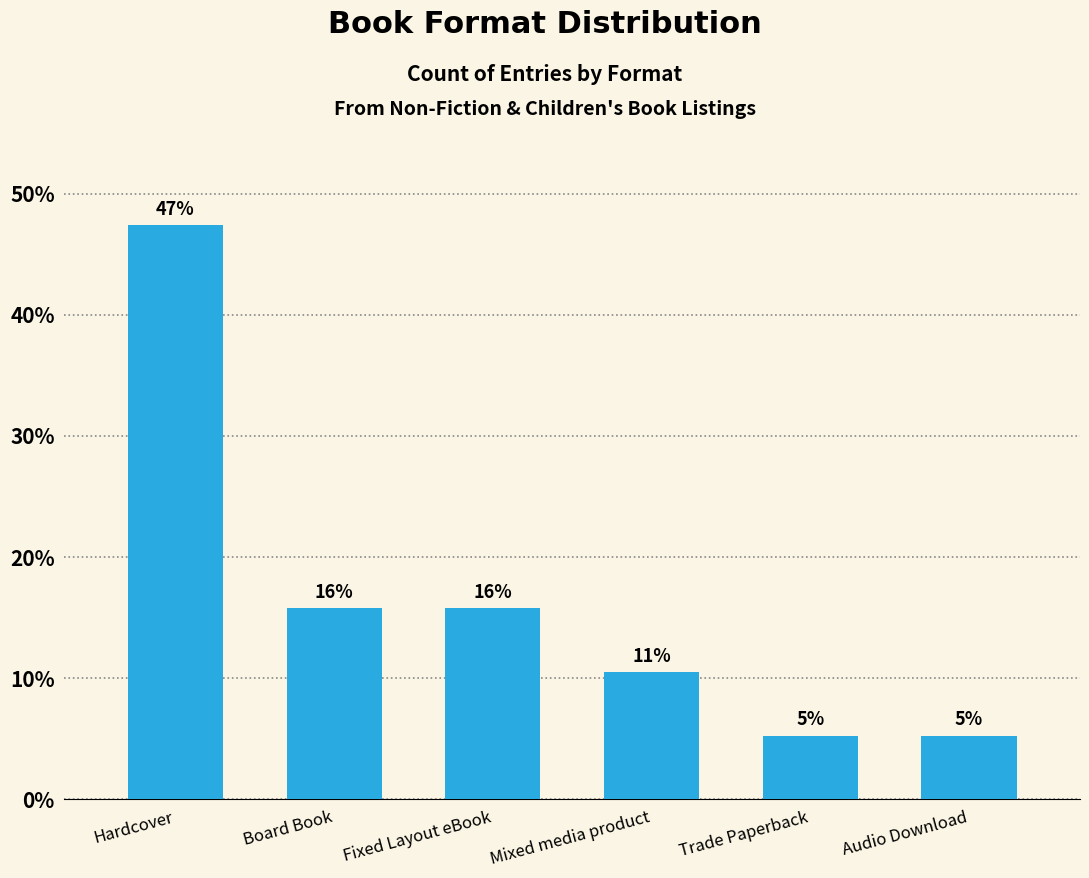

How many bars are there in total?

6